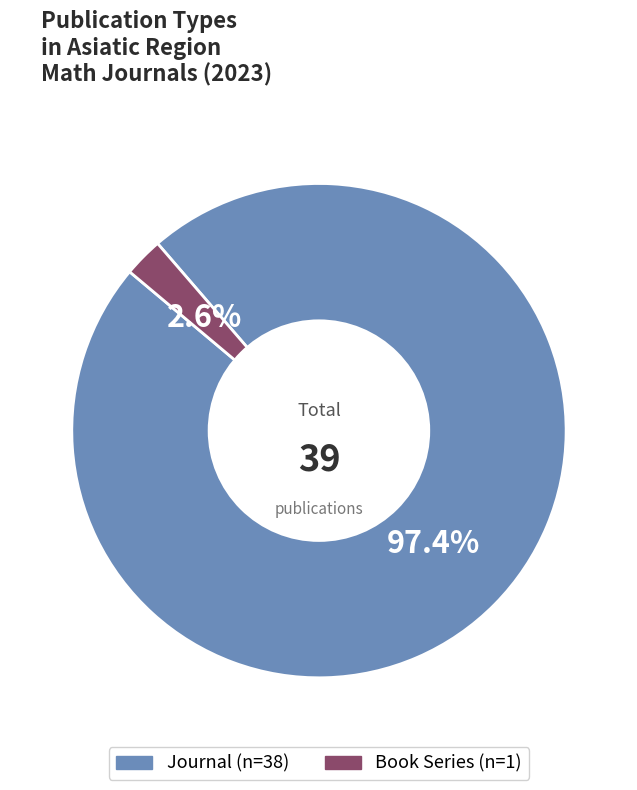

Does any single category account for the majority?

Yes